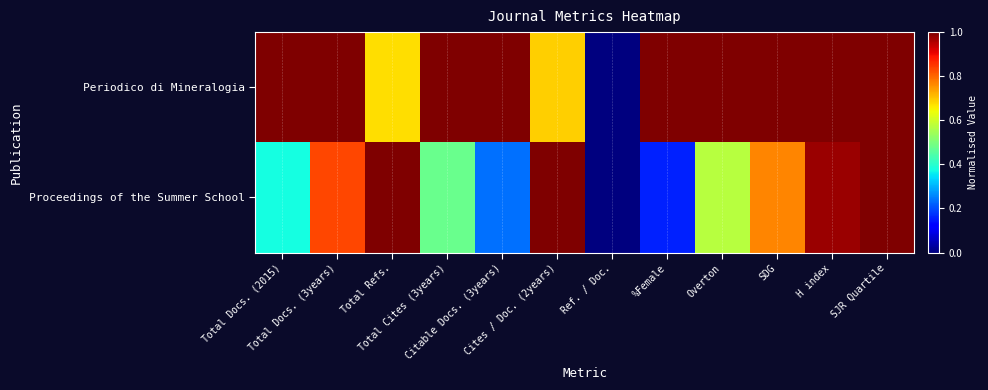

At which category does the chart reach its peak across all series?

Total Docs. (2015)